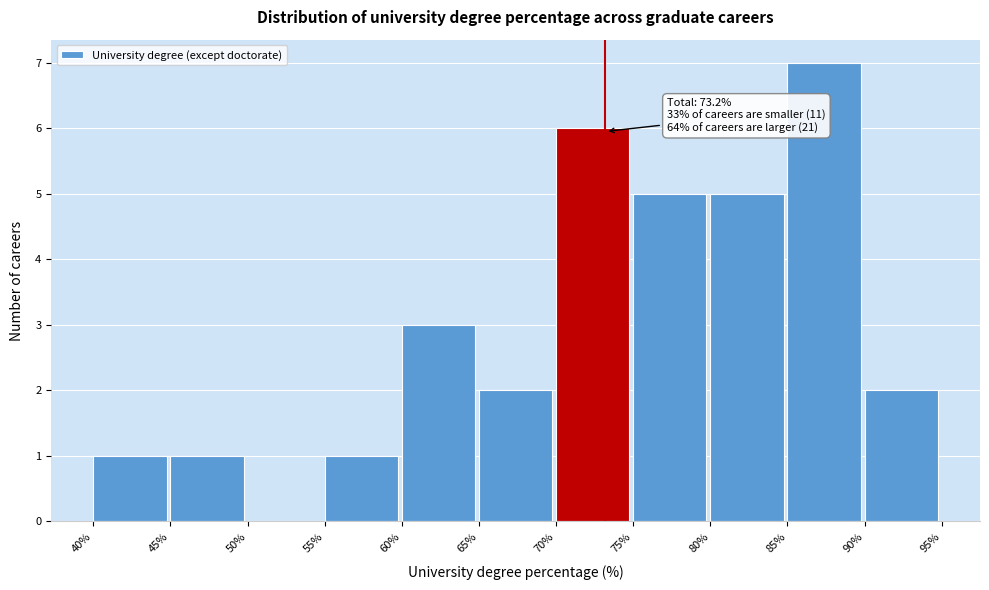

Which range on the x-axis has the tallest bar?

85% to 90%